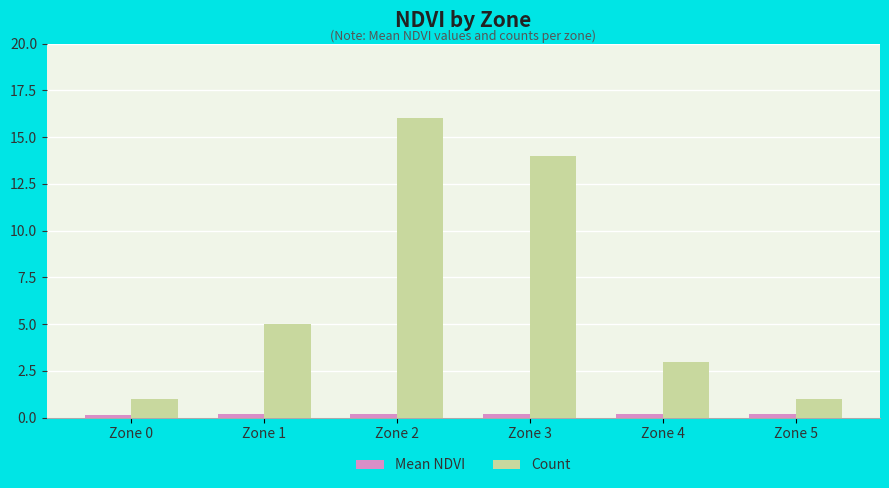

What is the average value of the Mean NDVI series?

0.2